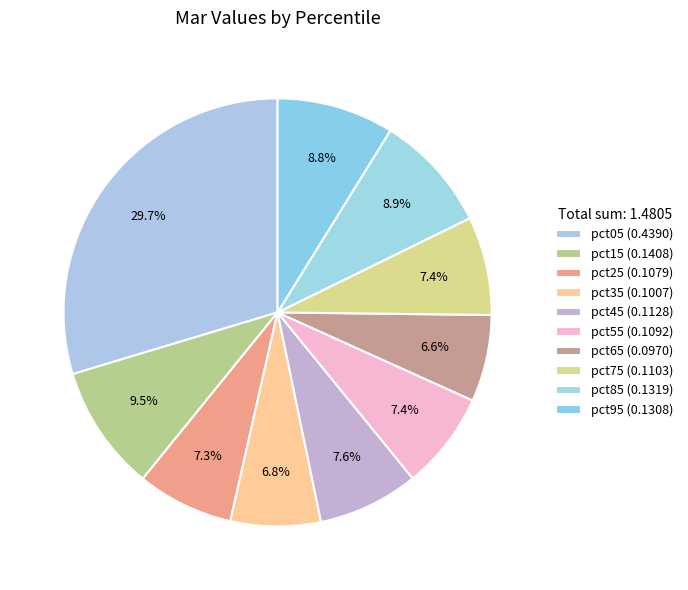

How many segments does this pie chart have?

10